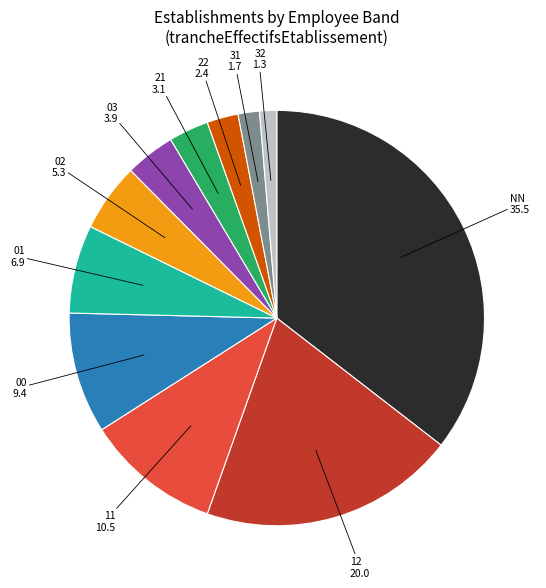

Is it true that 12 is 20% of the pie?

True